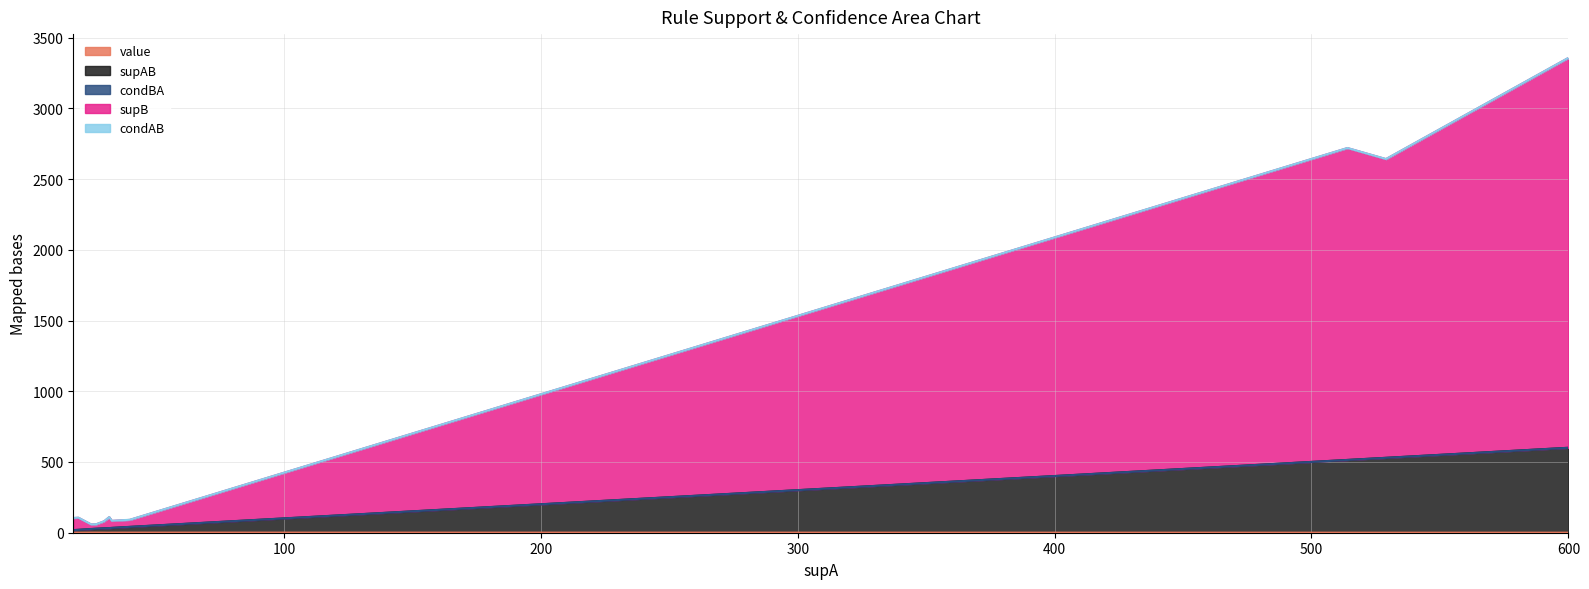

What is the minimum value shown in the chart?

0.2